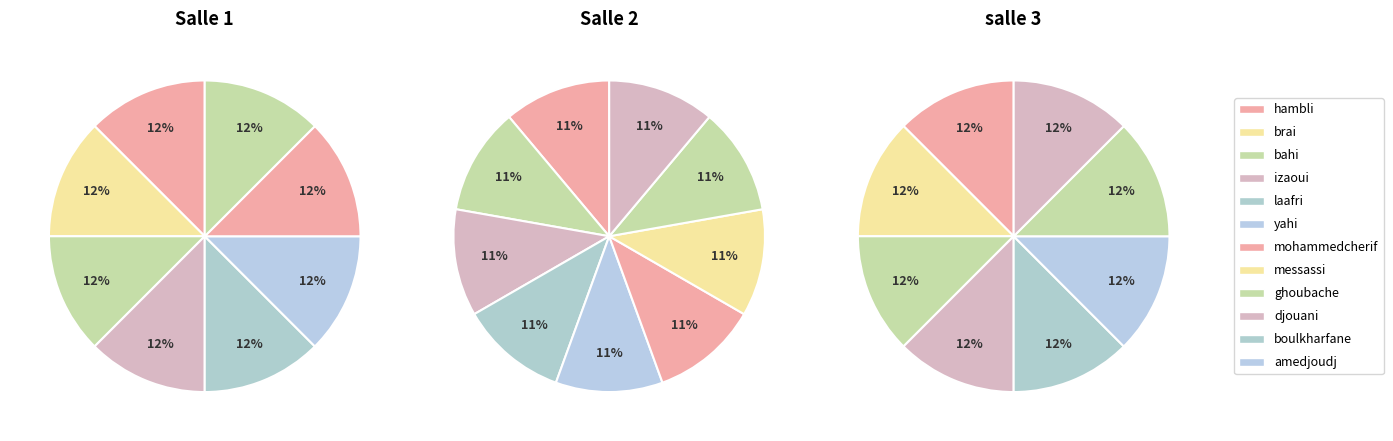

Do izaoui and boulkharfane together represent more than half of the pie?

No